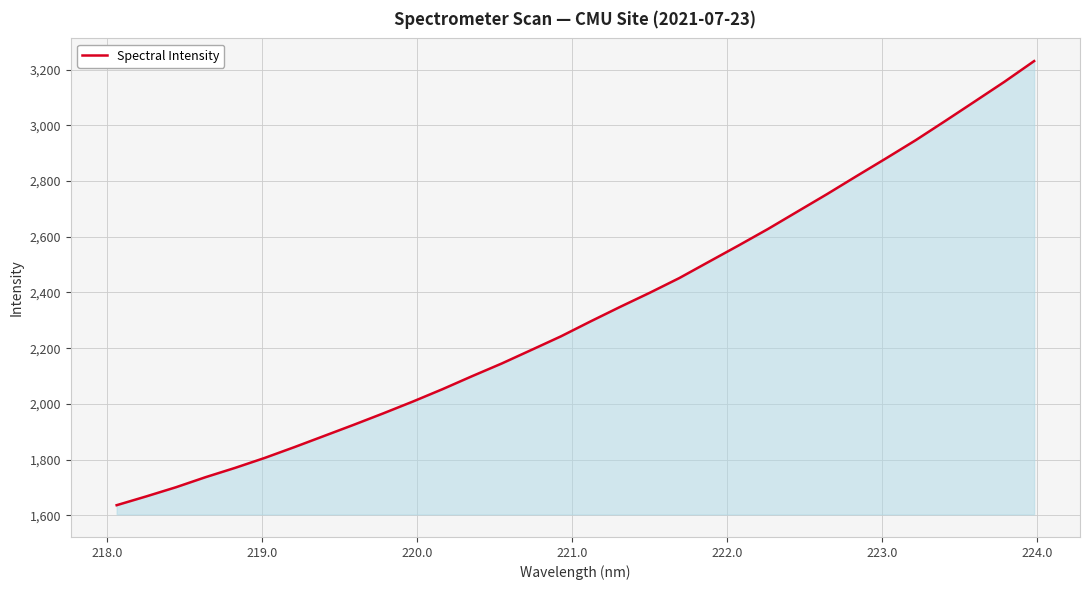

What is the difference between the maximum and minimum values?

1594.6